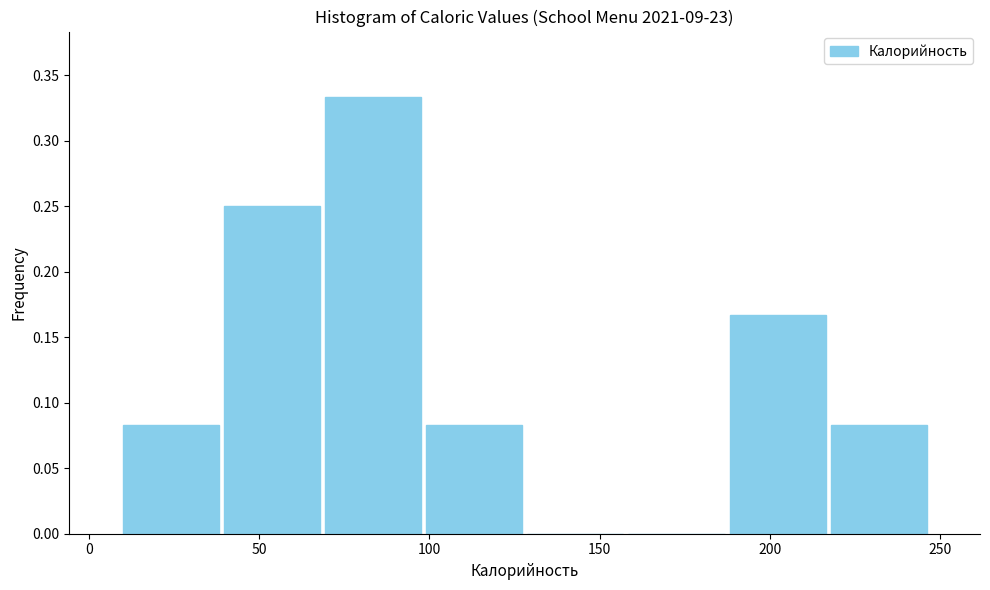

How tall is the bar that spans 215 to 245 on the x-axis? Neither the bar edges nor the heights are printed on the chart, so give them approximately, as read against the axes.

0.085